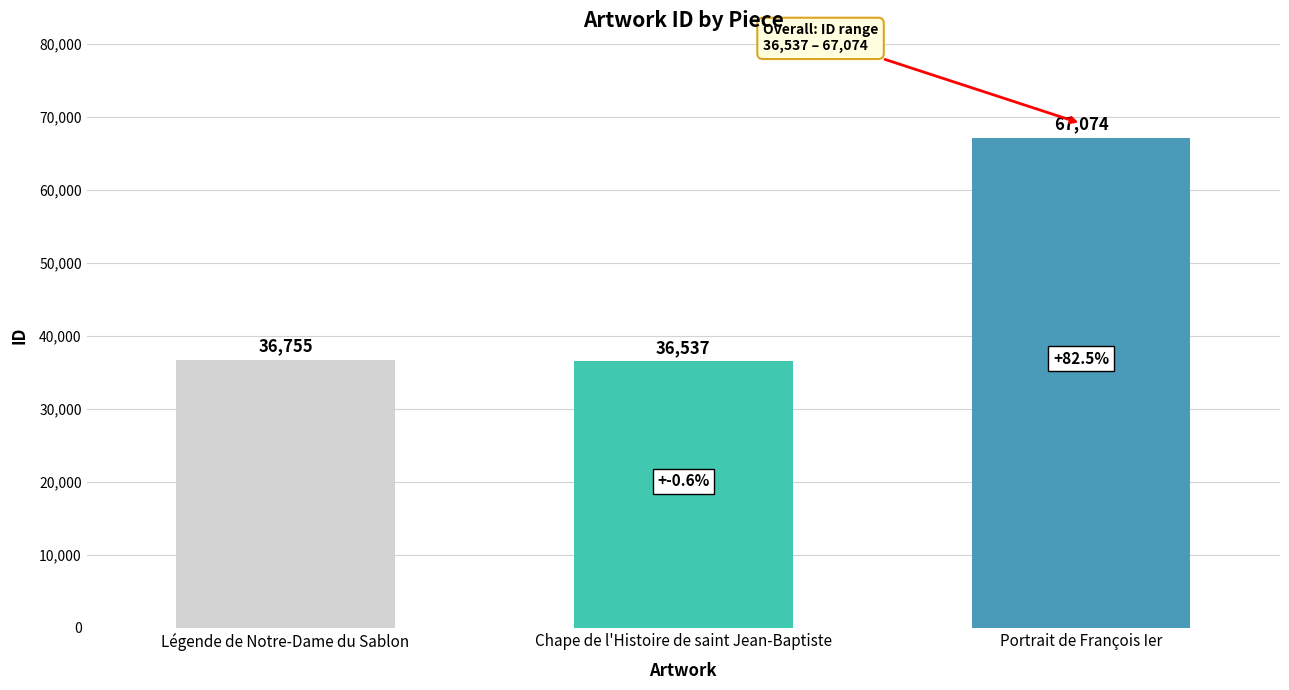

What is the average value?

46789